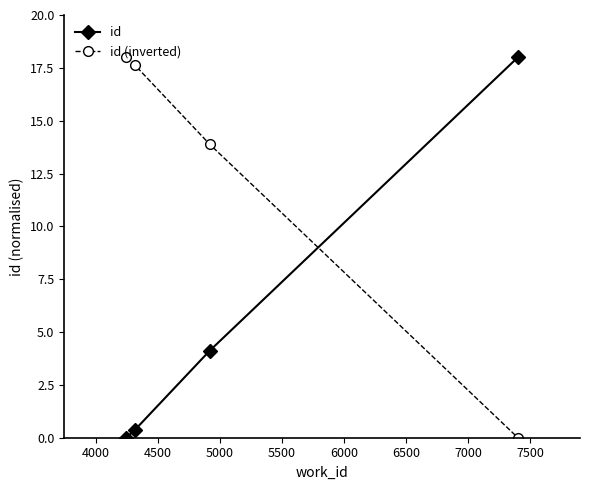

List the series in order of their overall mean, lowest first.

id, id (inverted)